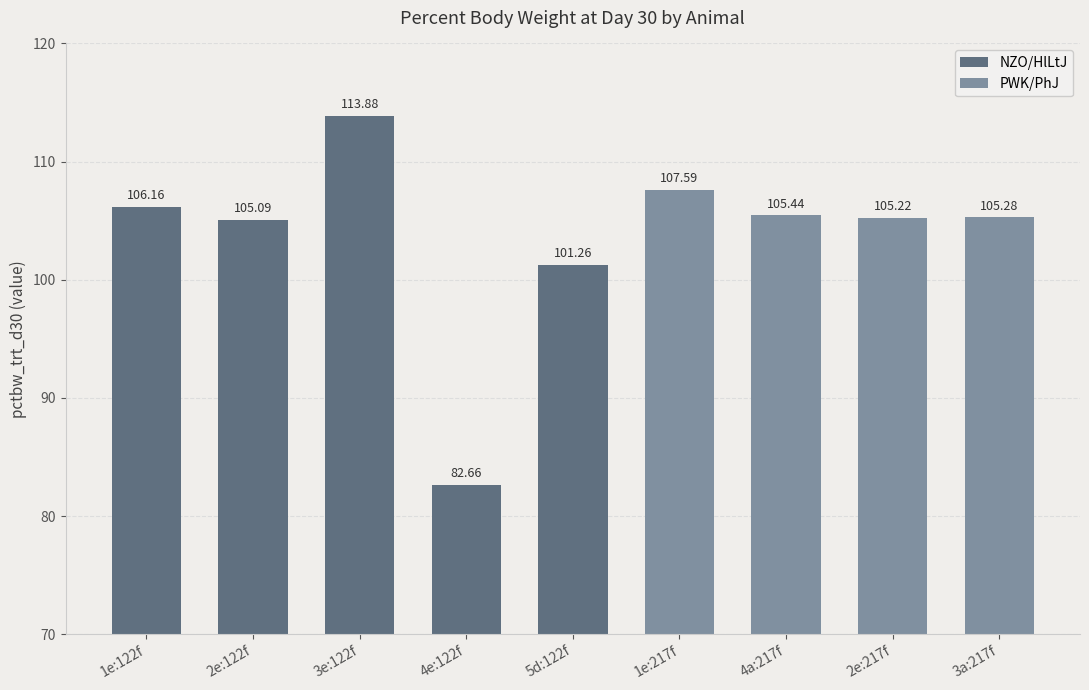

What position from the left is 4e:122f?

4